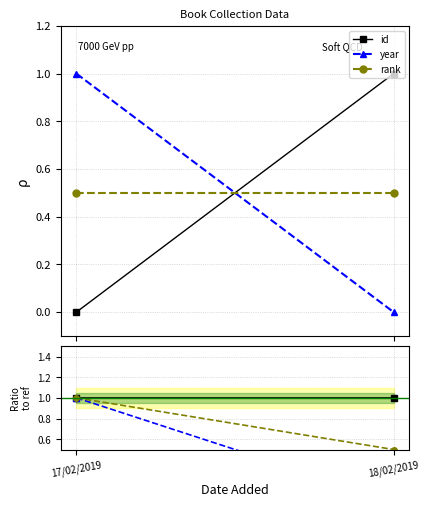

Which series has the largest total across all categories?

id